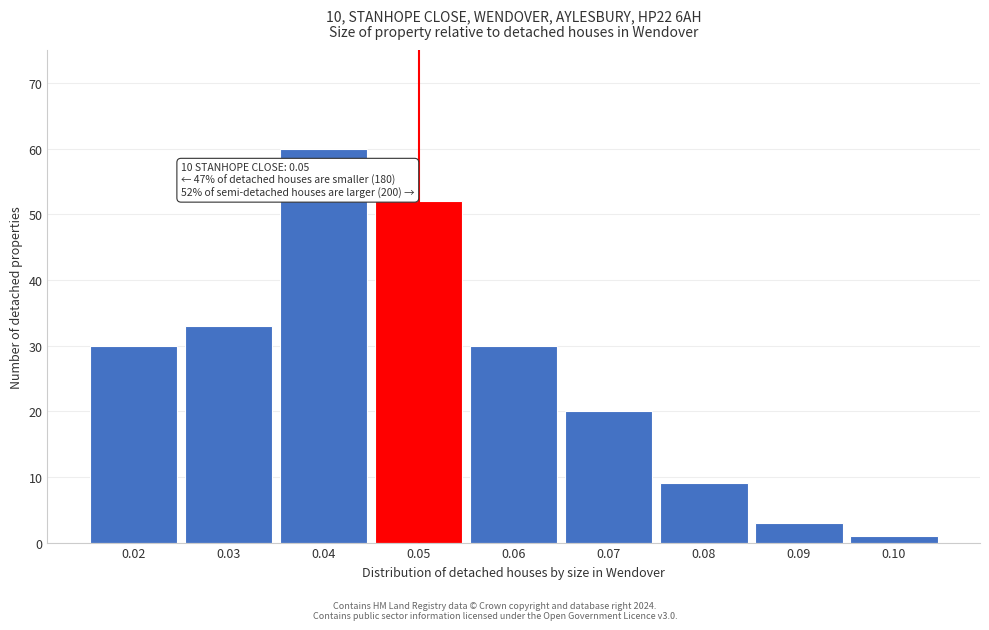

Over which range of the x-axis is the bar tallest?

0.035 to 0.045